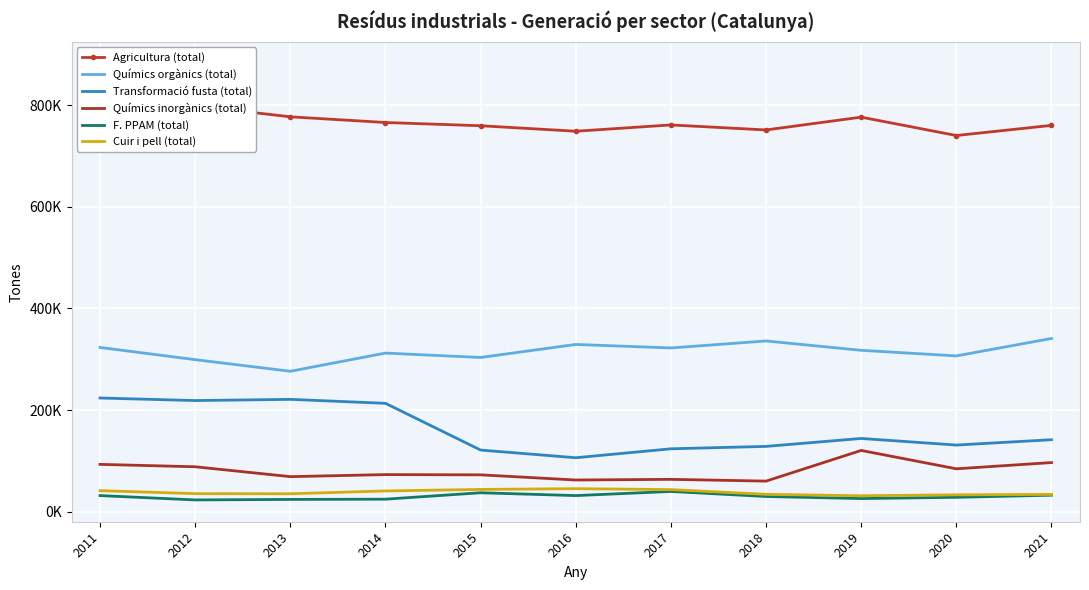

How many series are shown in this chart?

6